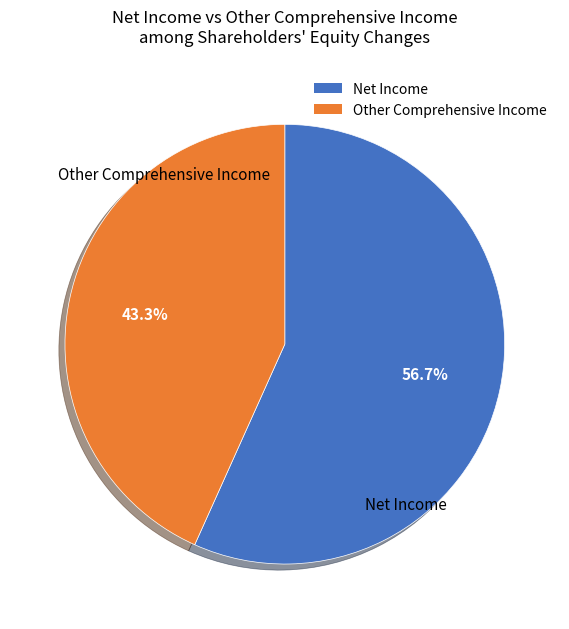

Is there any slice that represents more than half of the pie?

Yes